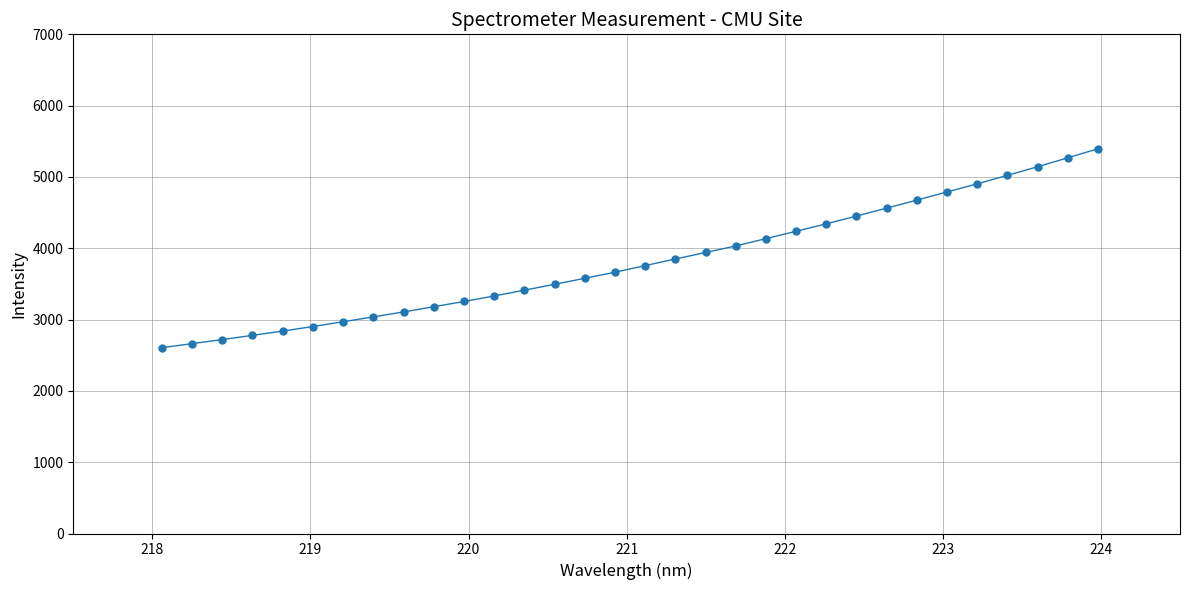

What is the difference between the second highest and second lowest values?

2605.6